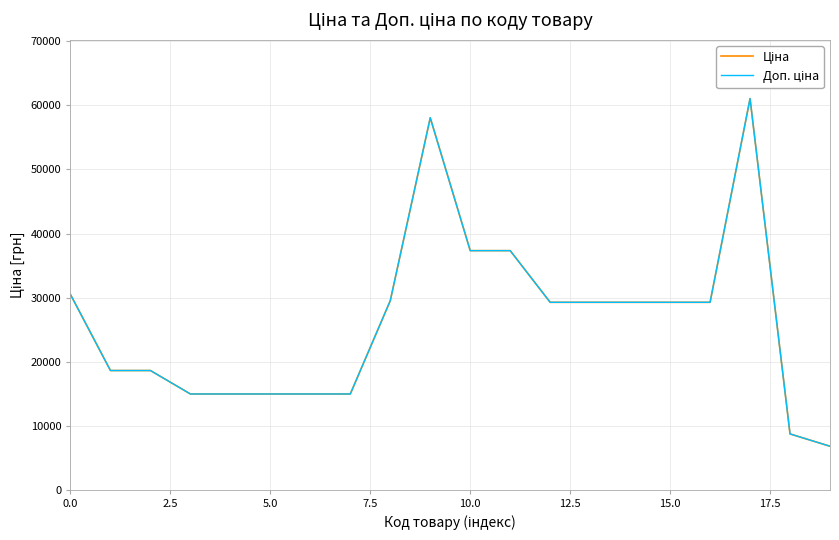

Which series has the largest total across all categories?

Ціна